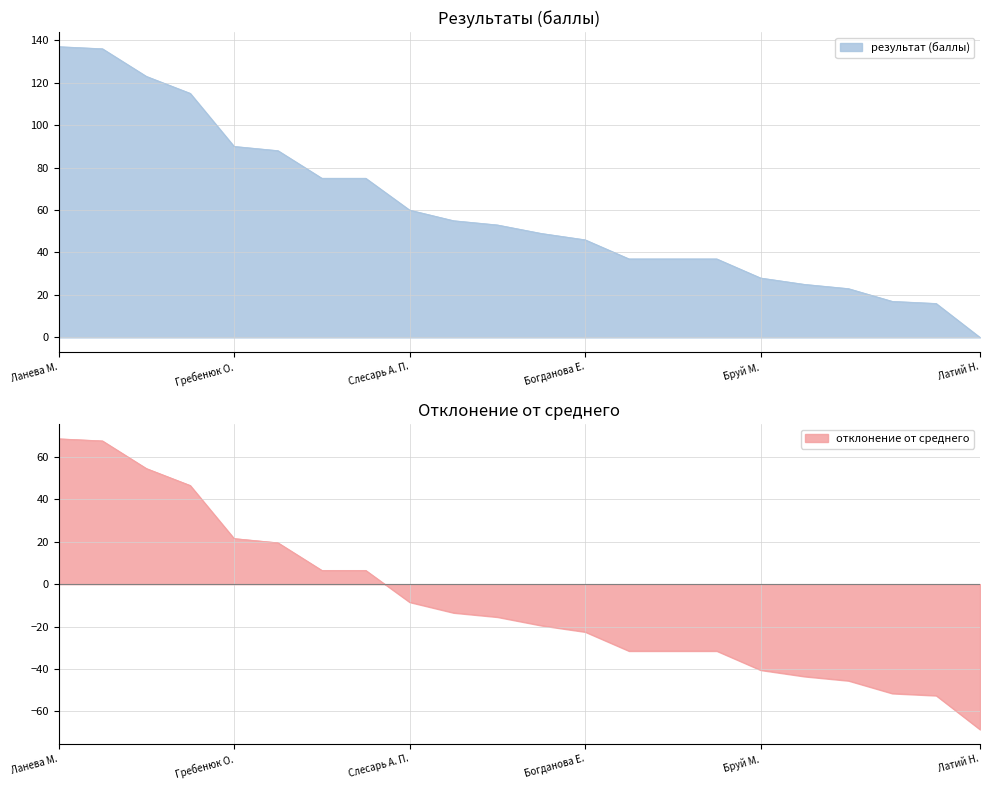

What is the difference between the отклонение от среднего values at Кудряшова Е. and Богданова Е.?

23.0